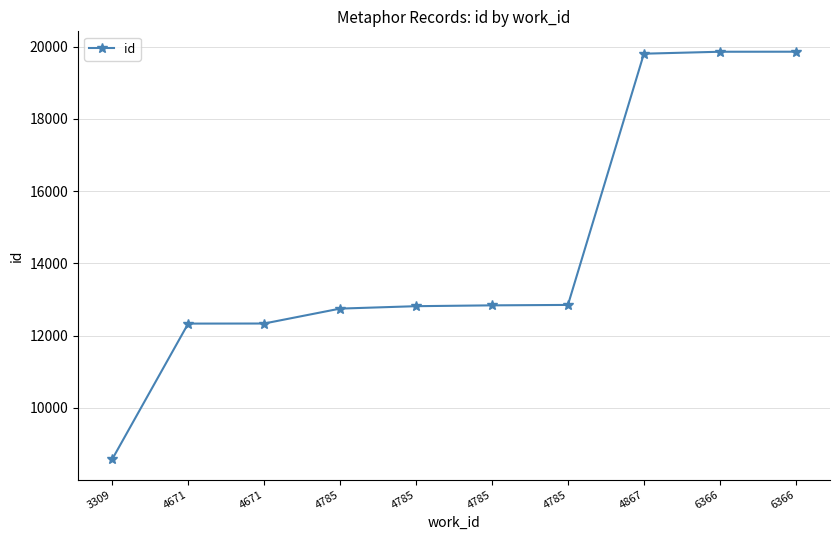

Does the chart have visible grid lines?

Yes